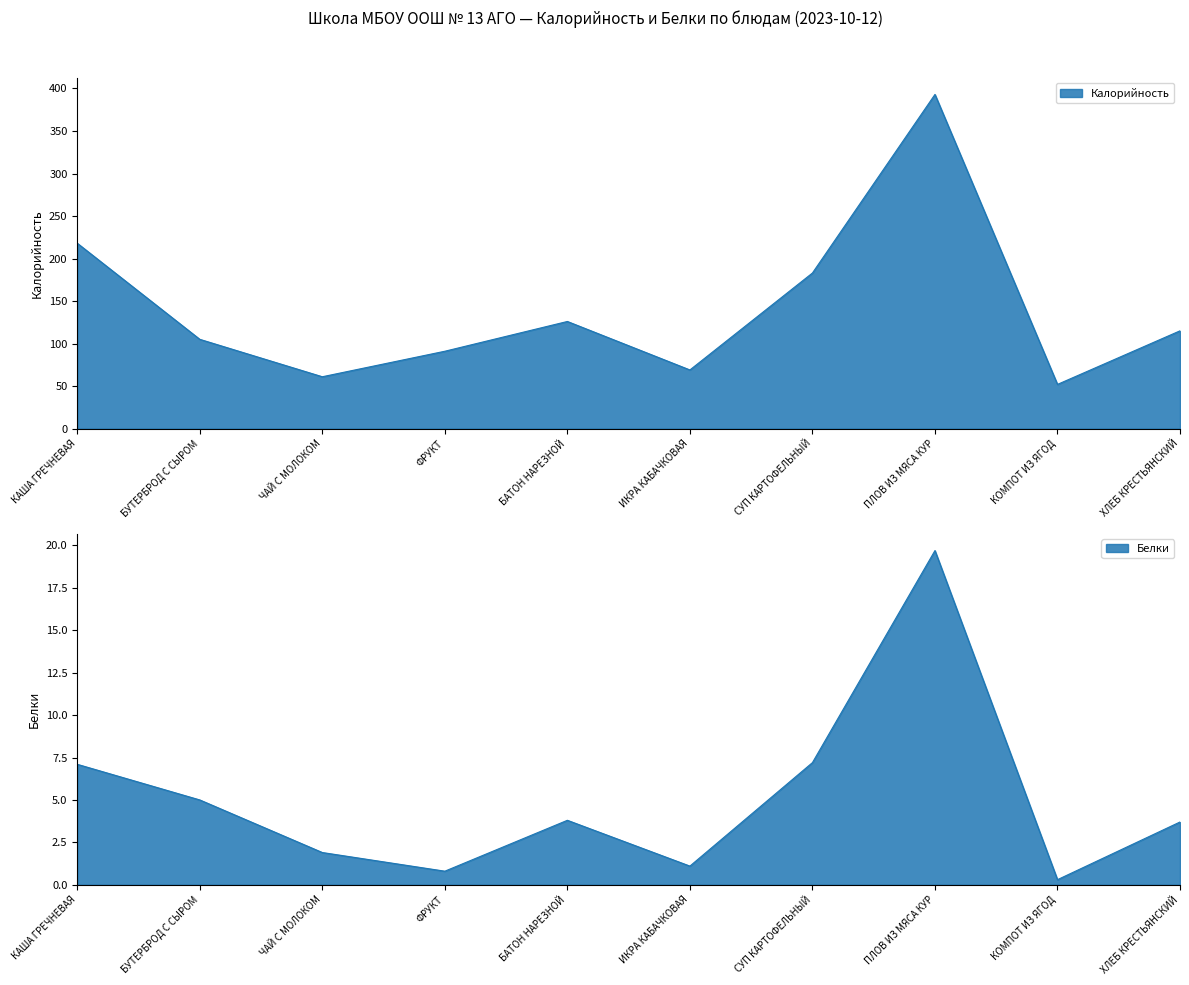

True or false: Белки and Калорийность intersect in this chart.

False